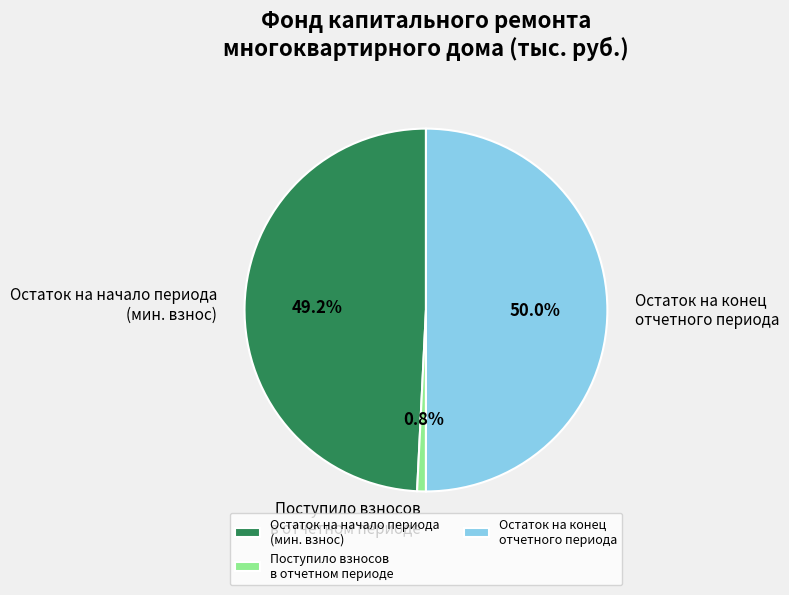

Which category has the biggest portion of the pie?

Остаток на конец отчетного периода